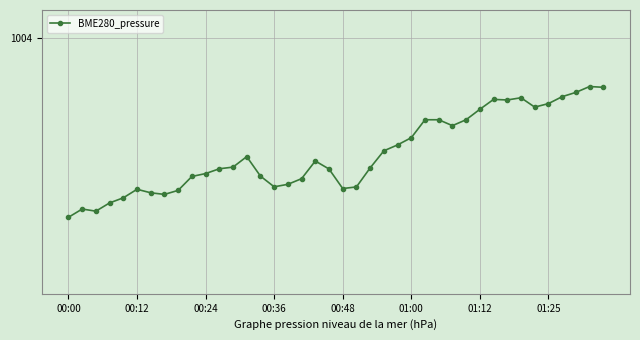

At which category does the data reach its first local peak?

00:12